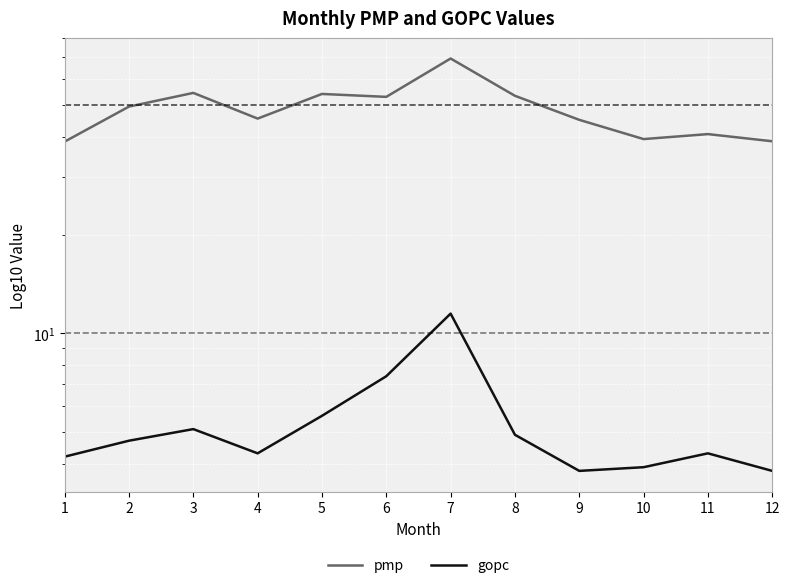

Reading right to left, extract all data points from this chart.

pmp: 38.7	40.7	39.3	45.0	53.3	69.3	52.9	54.0	45.4	54.4	49.4	38.6
gopc: 3.8	4.3	3.9	3.8	4.9	11.5	7.4	5.6	4.3	5.1	4.7	4.2